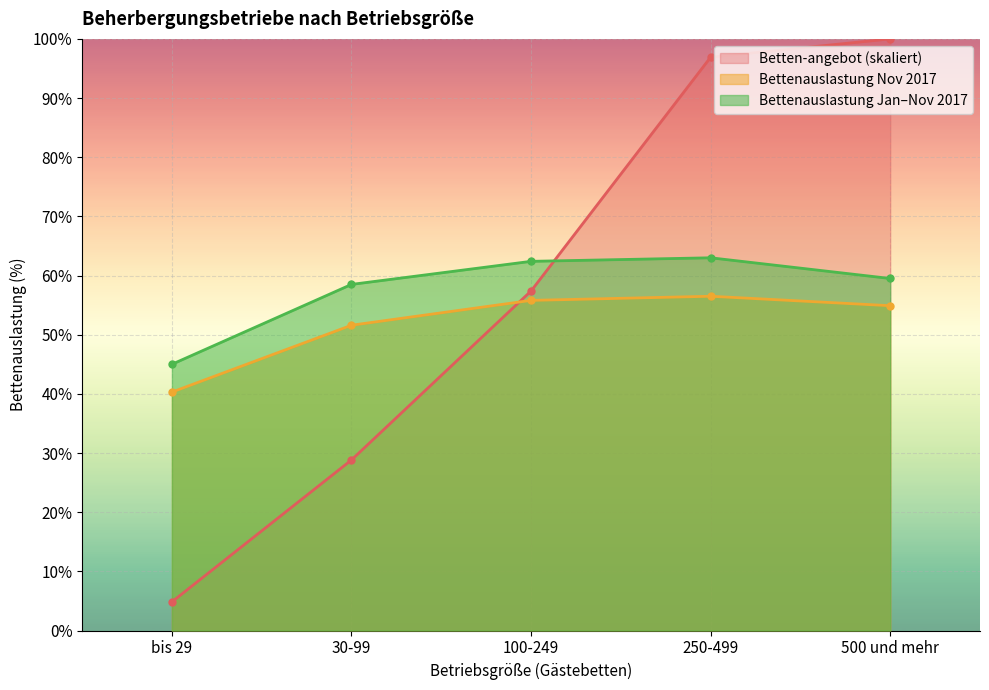

True or false: Betten-angebot (Anzahl) has a value of 32.1 at 500 und mehr.

False